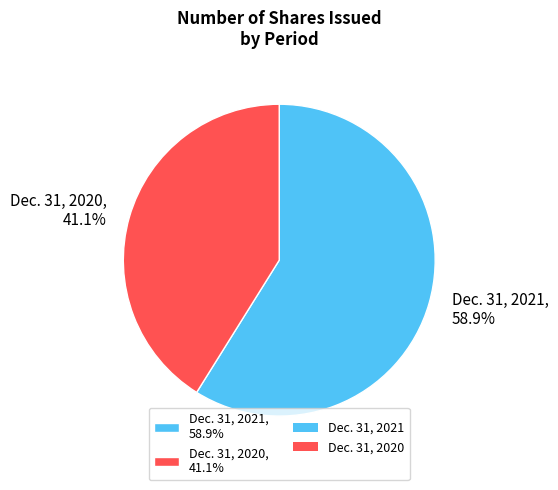

Rank the categories by value from highest to lowest.

Dec. 31, 2021, Dec. 31, 2020